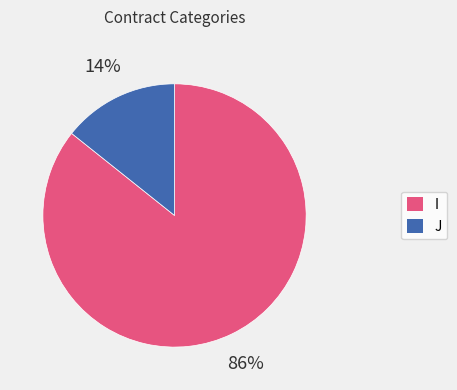

What is the largest slice in the pie chart?

I